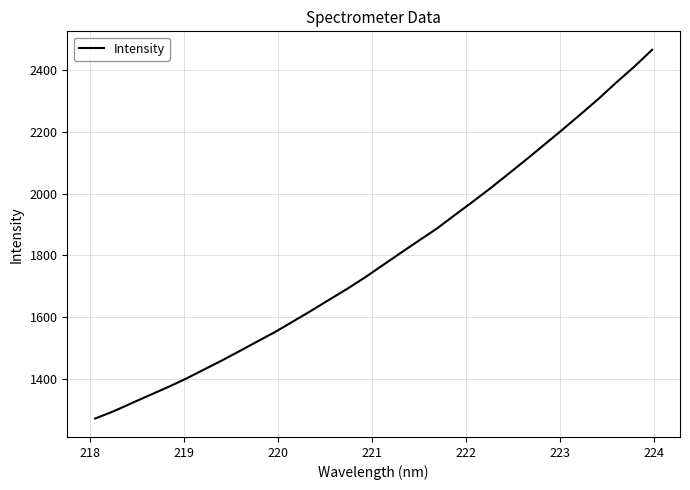

What is the difference between the maximum and minimum values?

1195.2